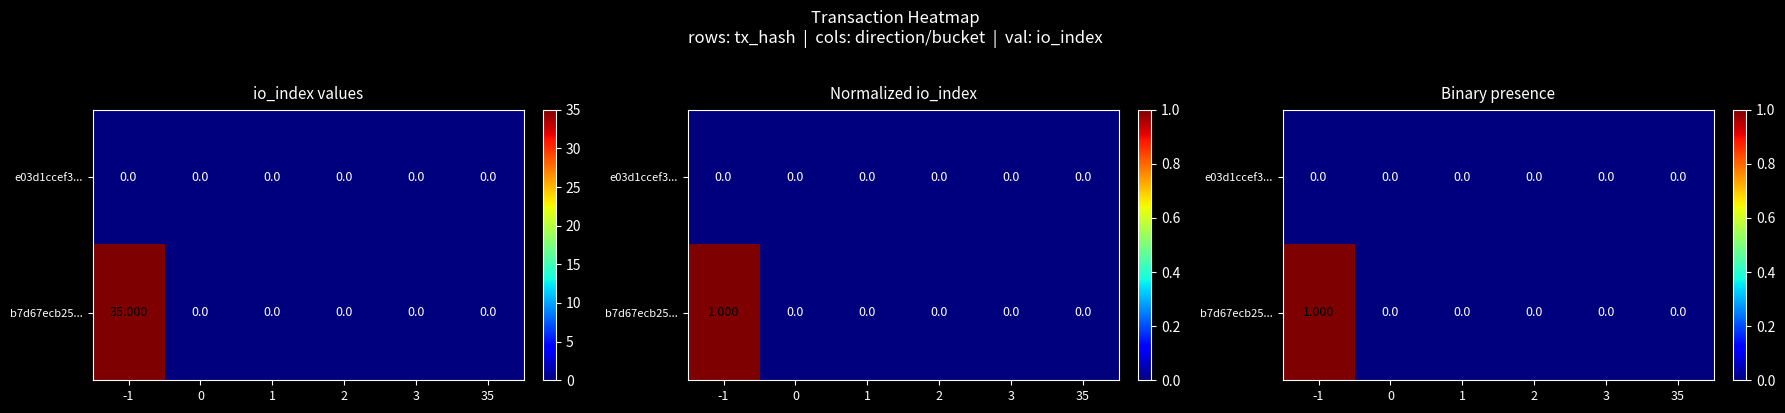

How many distinct data groups are displayed?

2